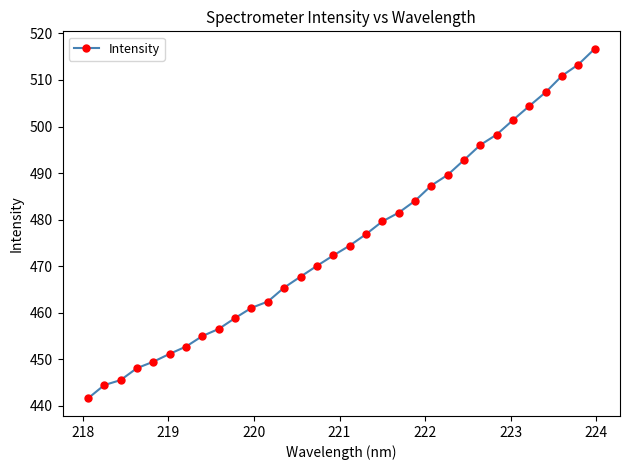

How many lines are shown in the chart?

1